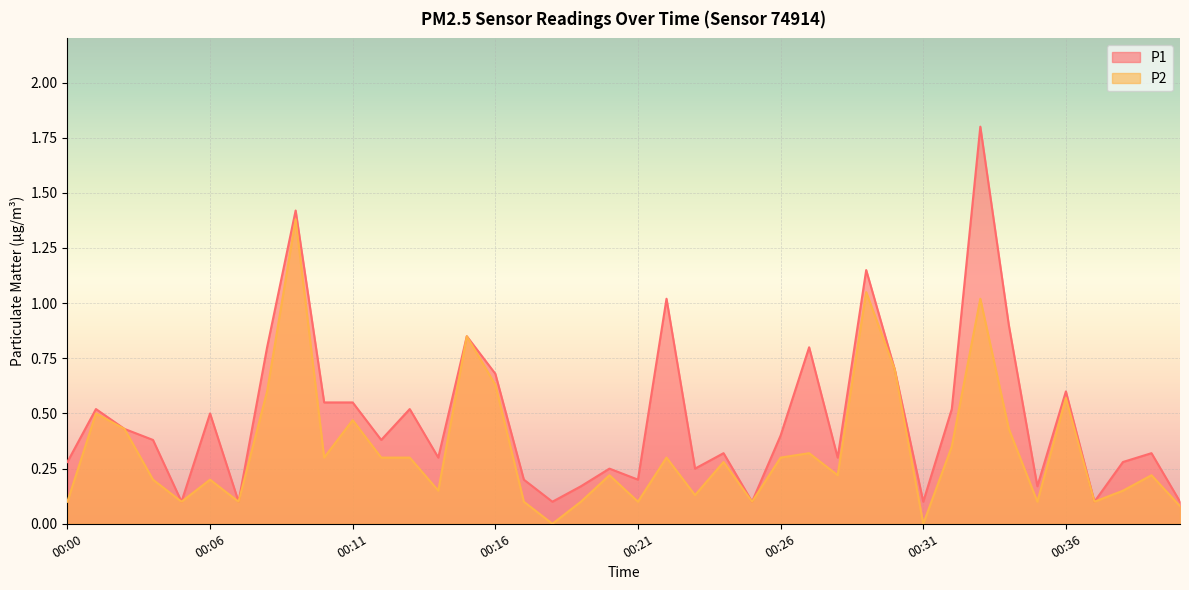

What is the difference between the maximum and minimum values in the P2 series?

1.4